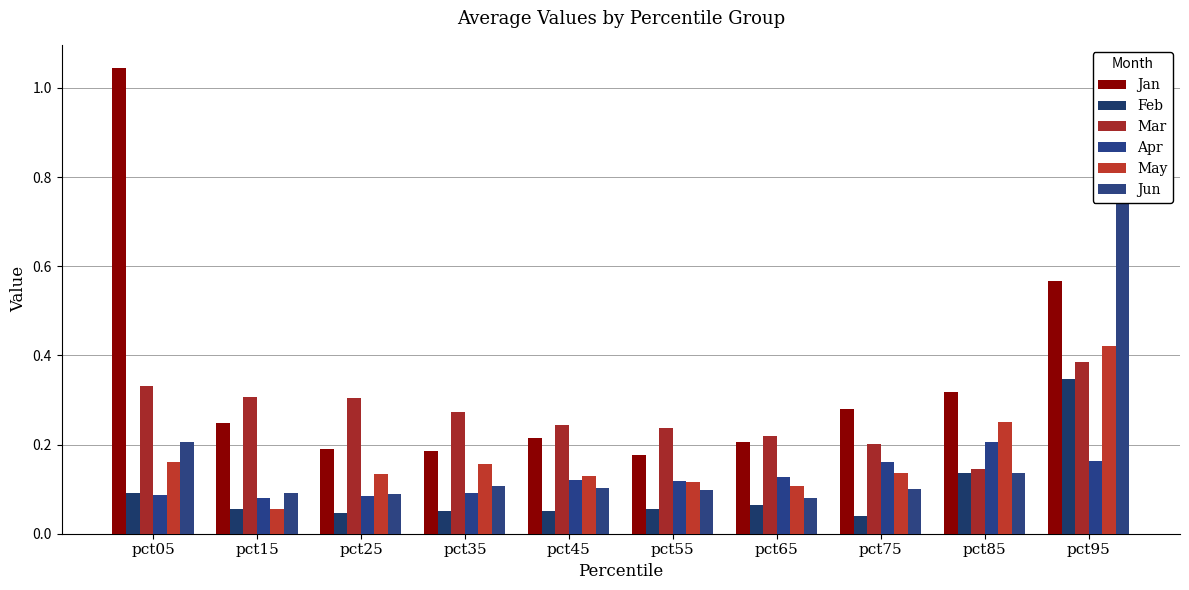

Between pct15 and pct35, which series saw the biggest shift?

May